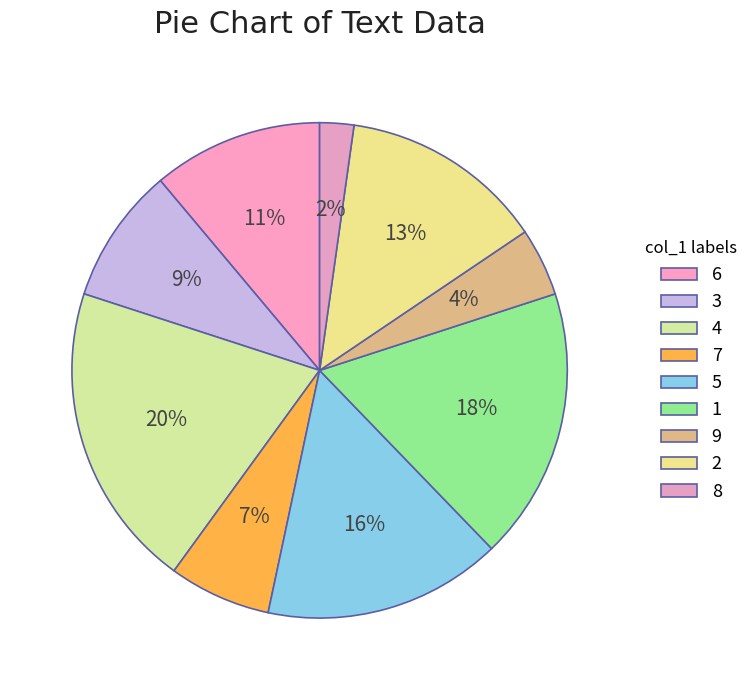

Is the sum of 8 and 7 greater than half?

No